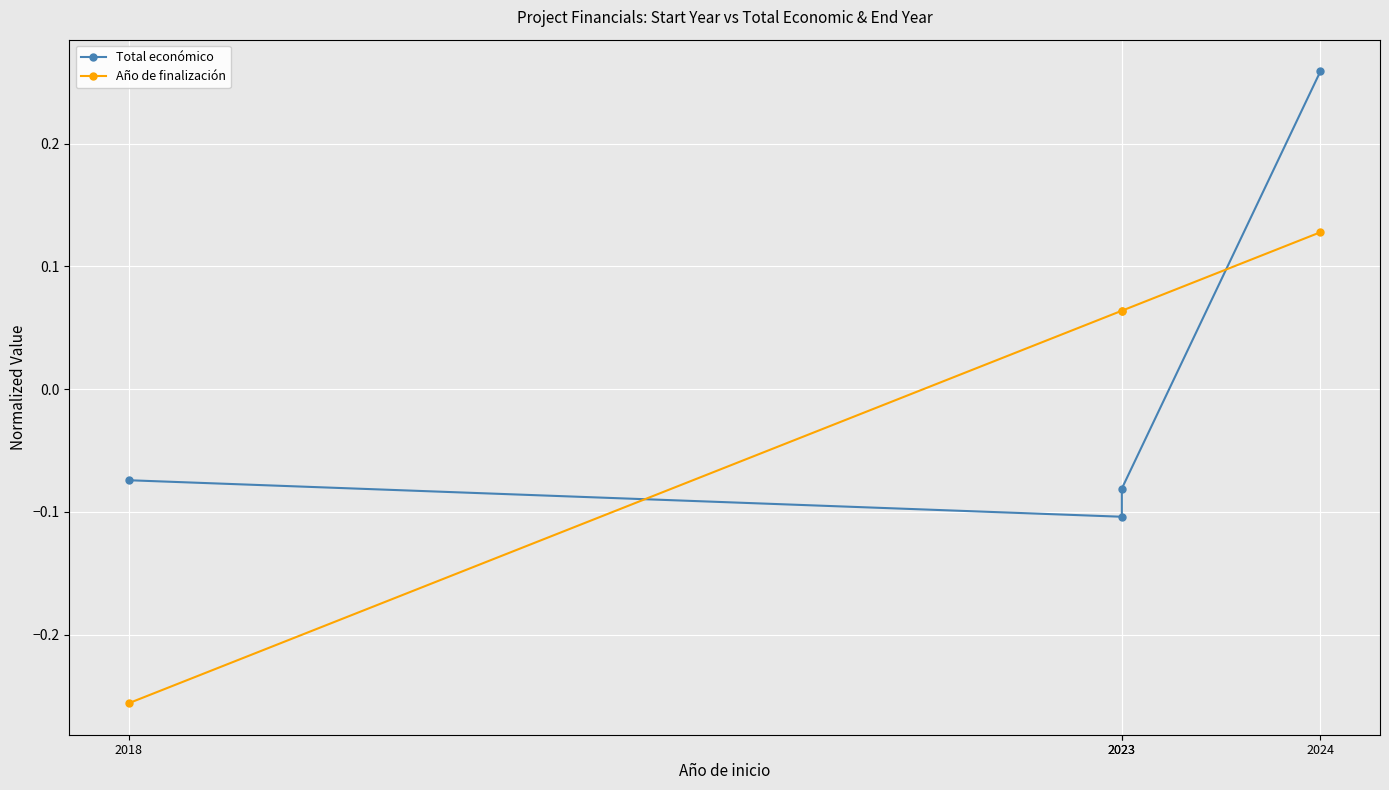

List the labels in order of Año de finalización value, largest first.

2024, 2023, 2023, 2018